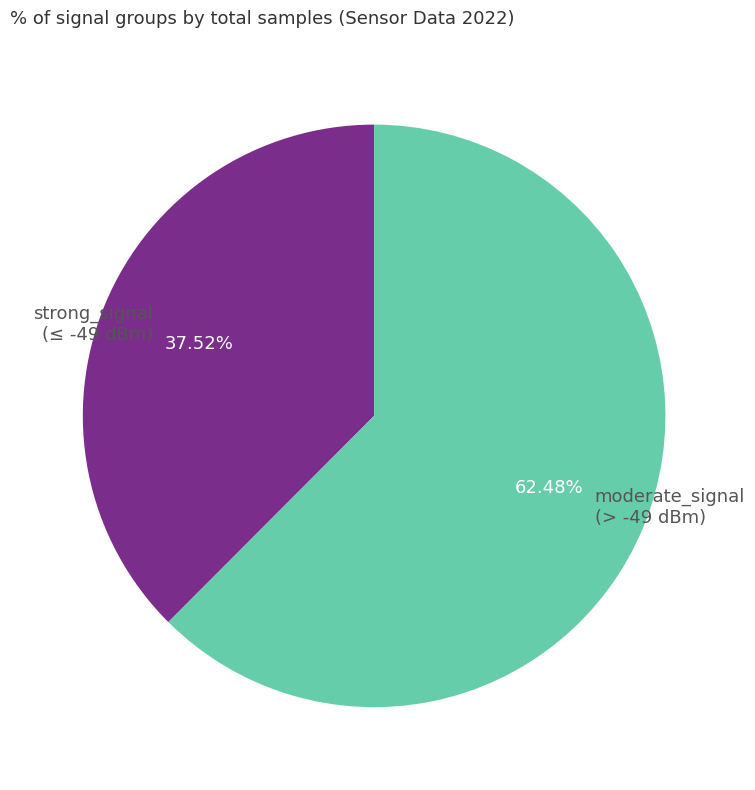

Combined, do strong_signal (≤ -49 dBm) and moderate_signal (> -49 dBm) account for over 50%?

Yes